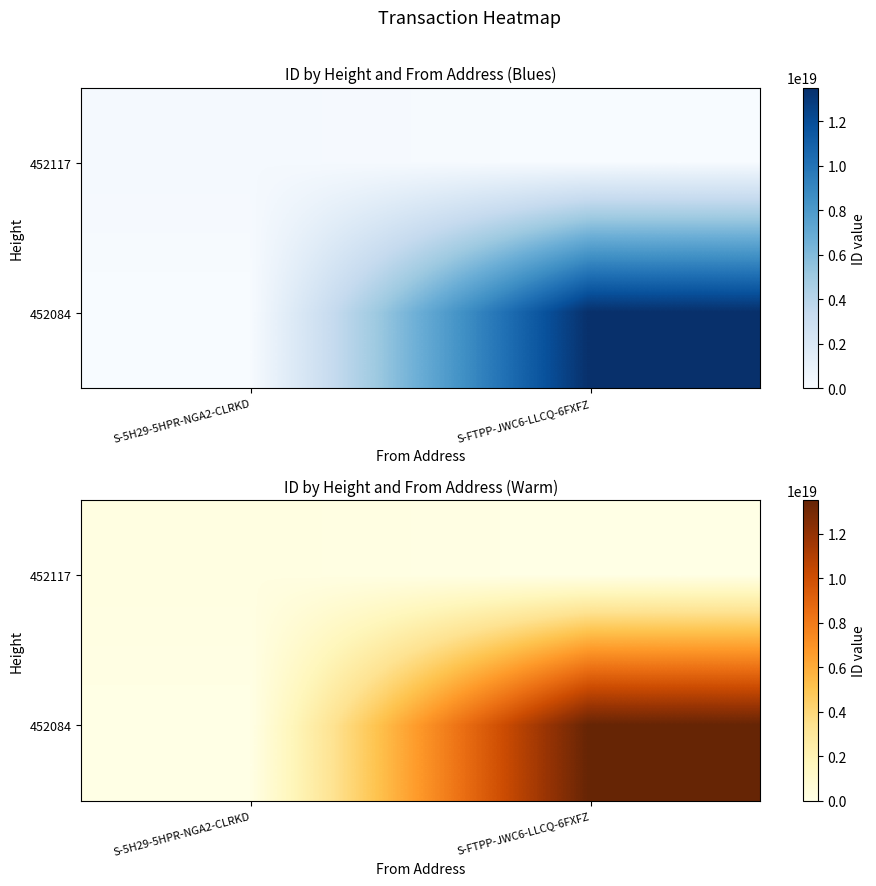

Which label corresponds to the smallest value in the chart?

S-FTPP-JWC6-LLCQ-6FXFZ